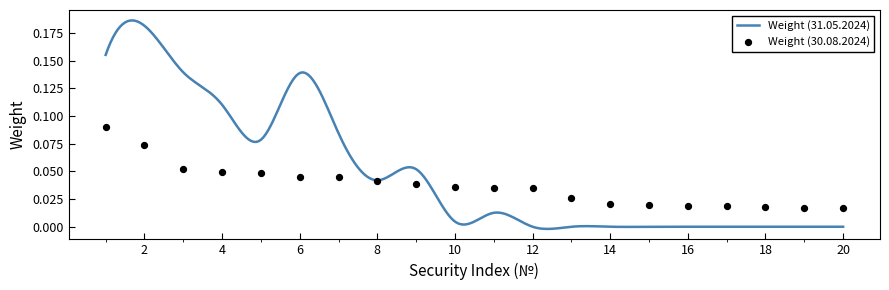

Between 8 and 9, which is larger?

8